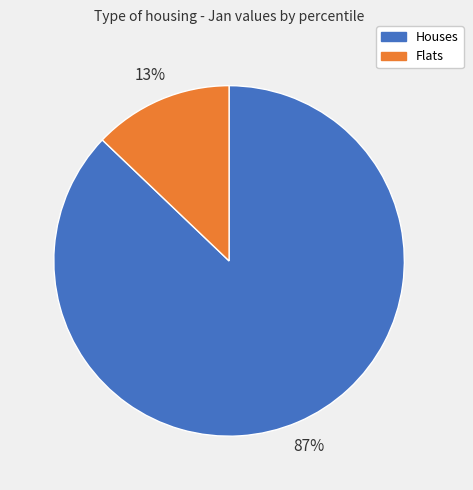

Is there a majority slice in this chart?

Yes